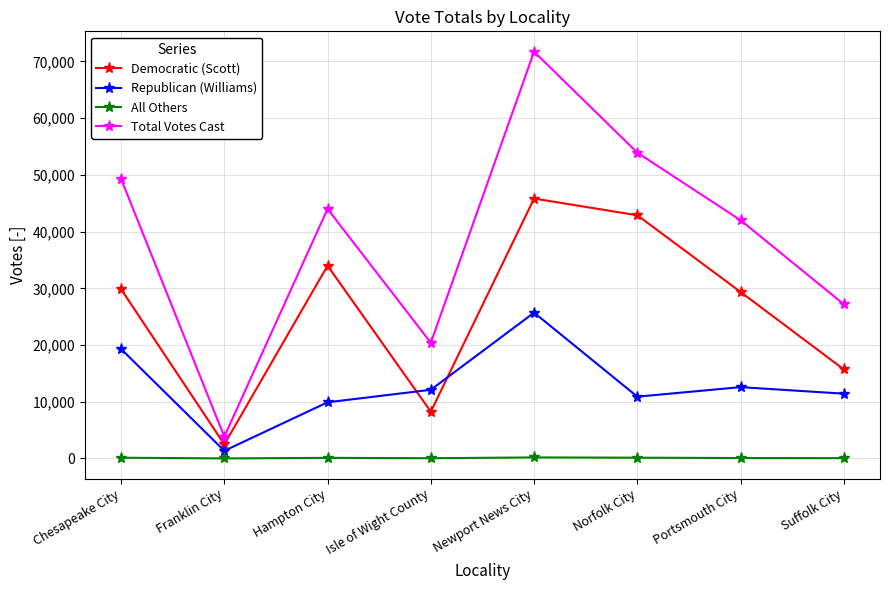

What is the difference between the second highest and second lowest values in the Republican (Williams) series?

9408